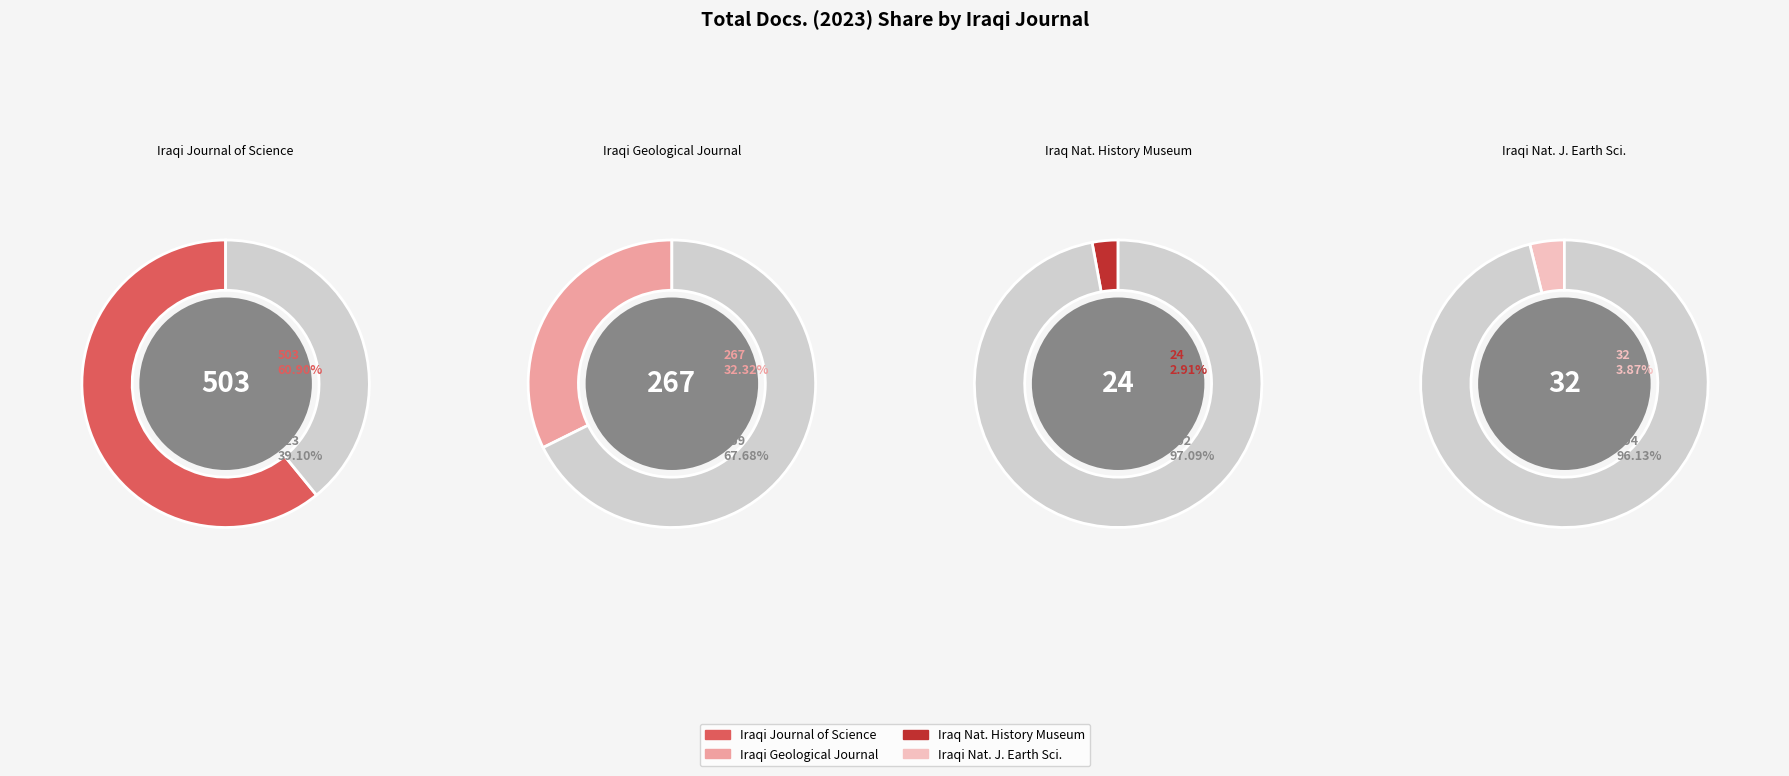

Is it true that Iraqi National Journal of Earth Sciences is 4% of the pie?

True